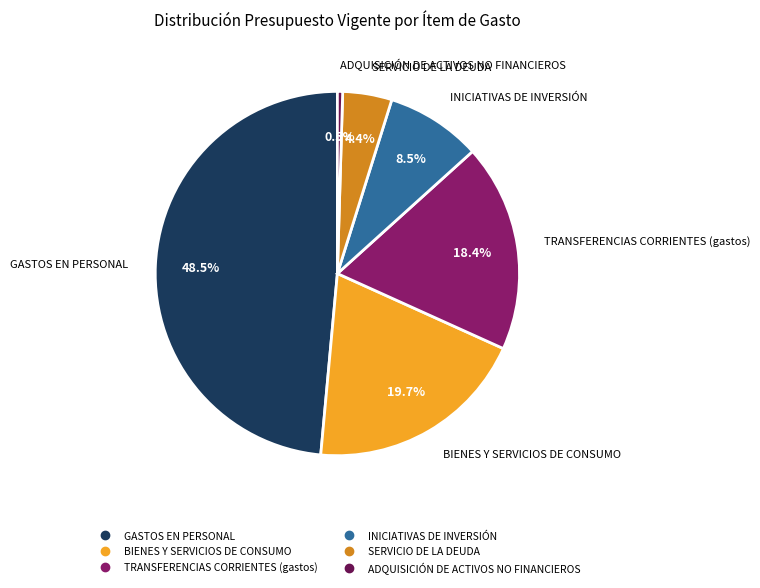

What percentage is the BIENES Y SERVICIOS DE CONSUMO slice, to the nearest percent?

20%